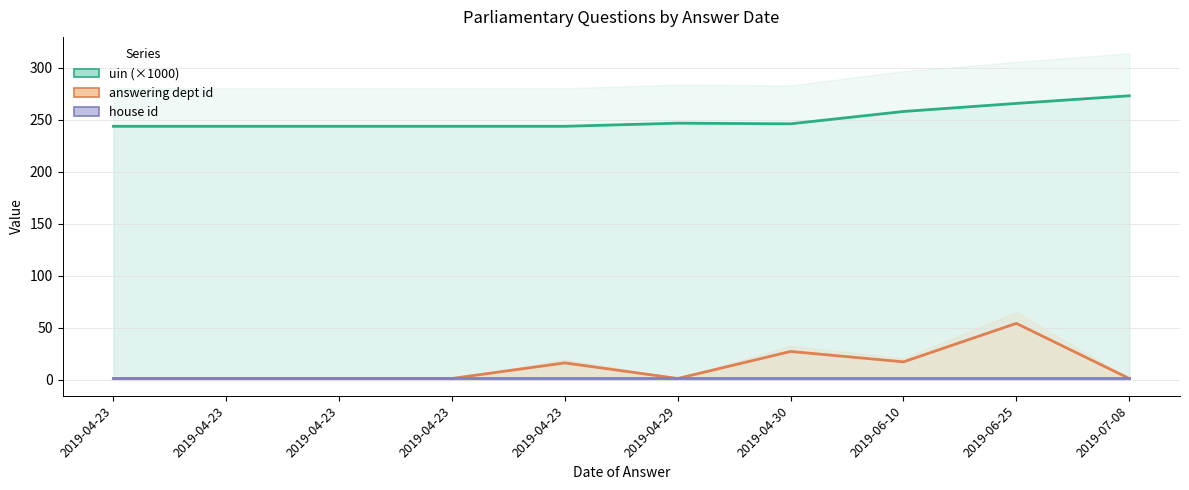

At which category does answering dept id reach its first local valley?

2019-04-29